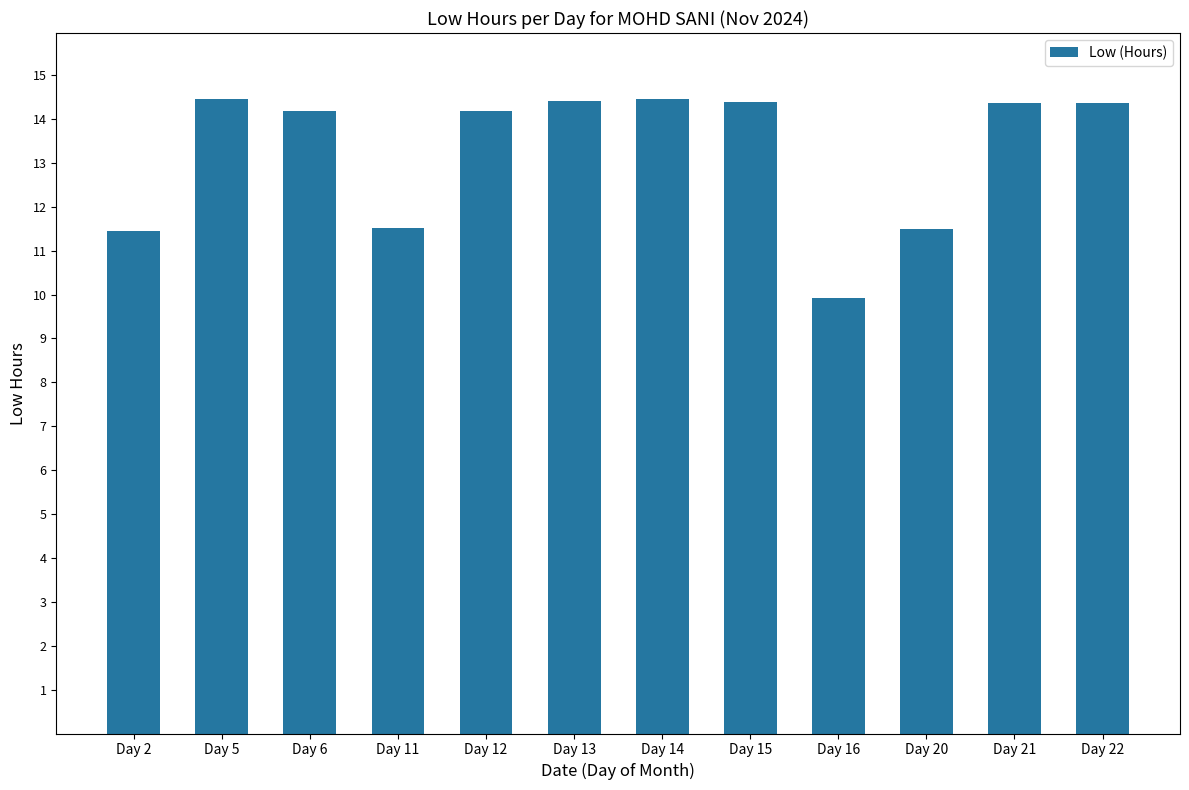

What is the difference between the maximum and minimum values?

4.5